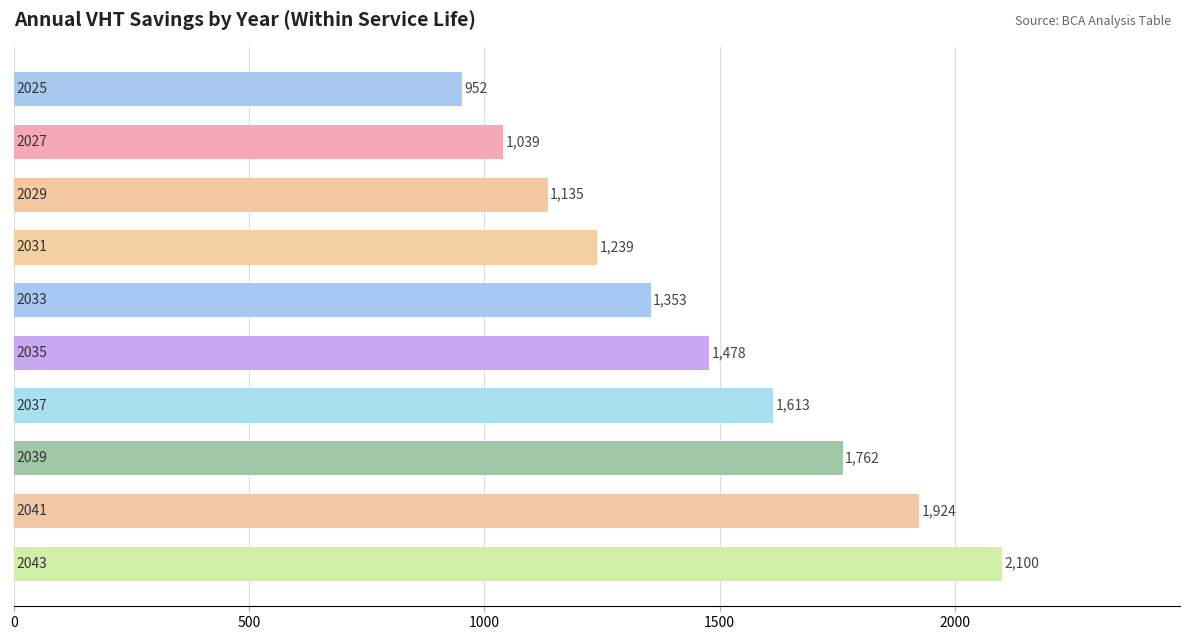

What is the sum of all values?

14596.1